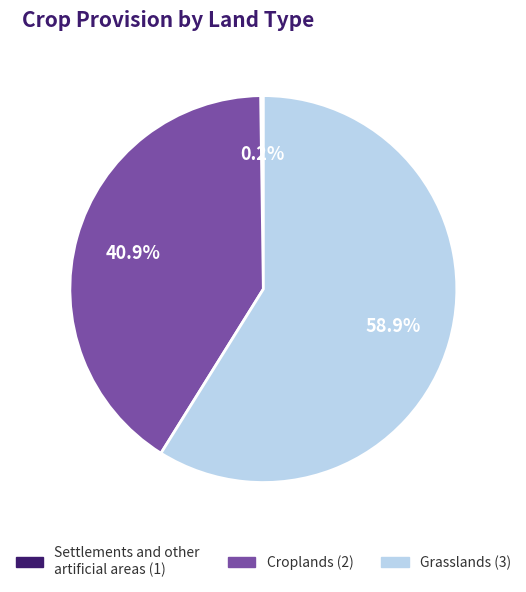

Is it true that Grasslands (3) is 48% of the pie?

False